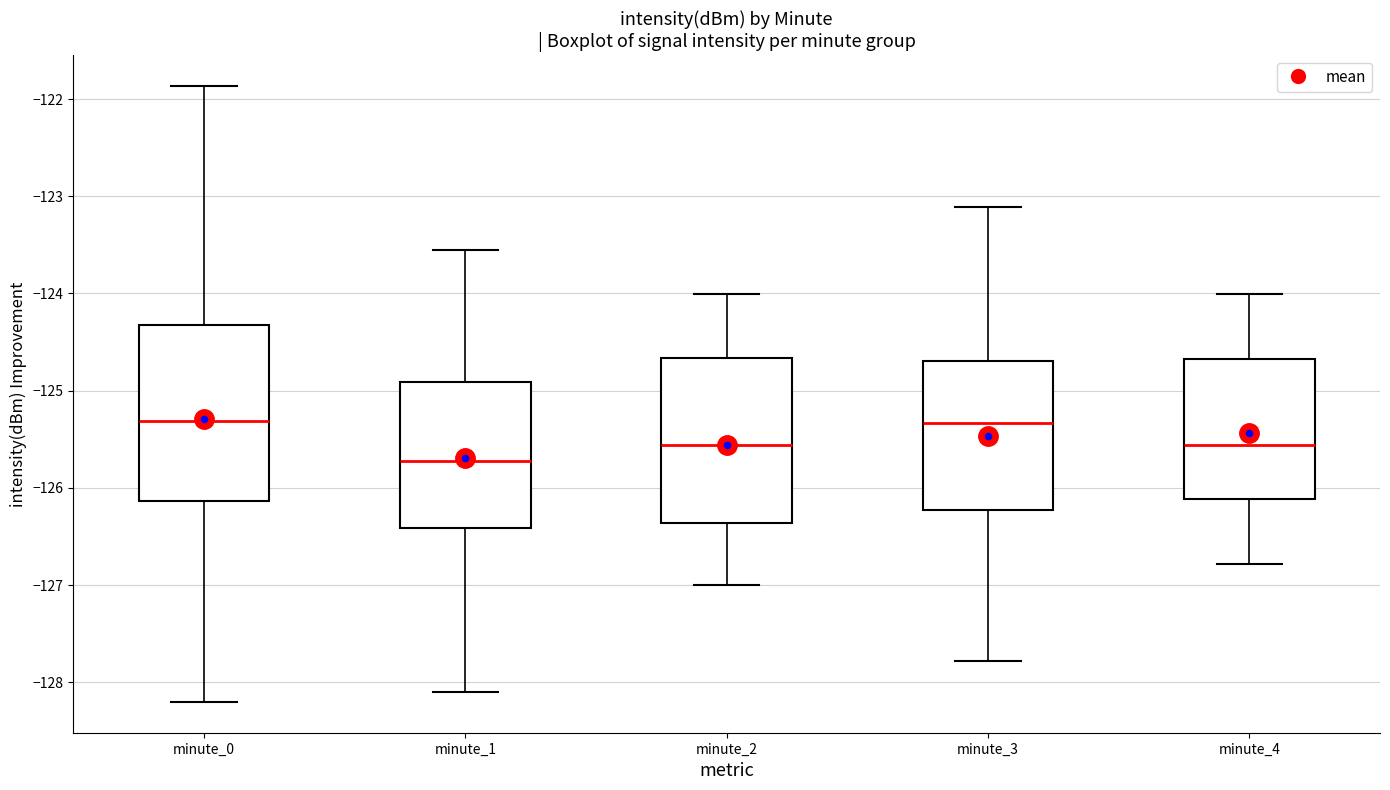

Reading left to right, transcribe this box plot: for each box, give where its median line is, the range the box spans, and where its two whiskers end, as read against the y-axis. The values are not printed on the chart, so give them approximately, as read against the axis.

minute_0: median -125.3, box -126.1 to -124.3, whiskers -128.2 to -121.9
minute_1: median -125.7, box -126.4 to -124.9, whiskers -128.1 to -123.6
minute_2: median -125.6, box -126.4 to -124.7, whiskers -127.0 to -124.0
minute_3: median -125.3, box -126.2 to -124.7, whiskers -127.8 to -123.1
minute_4: median -125.6, box -126.1 to -124.7, whiskers -126.8 to -124.0